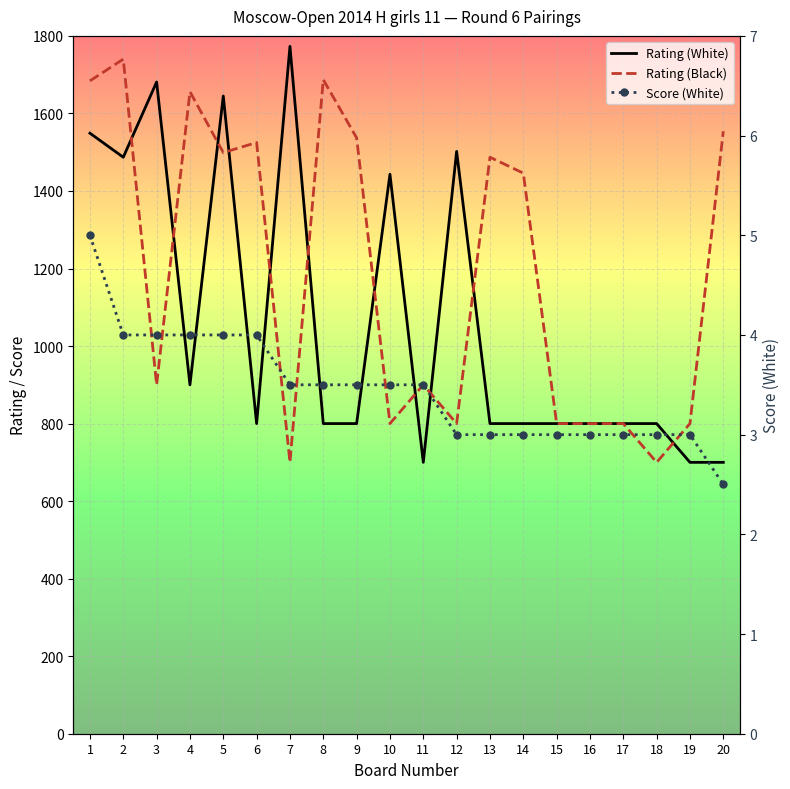

List the labels in order of Score (White) value, largest first.

1, 2, 3, 4, 5, 6, 7, 8, 9, 10, 11, 12, 13, 14, 15, 16, 17, 18, 19, 20